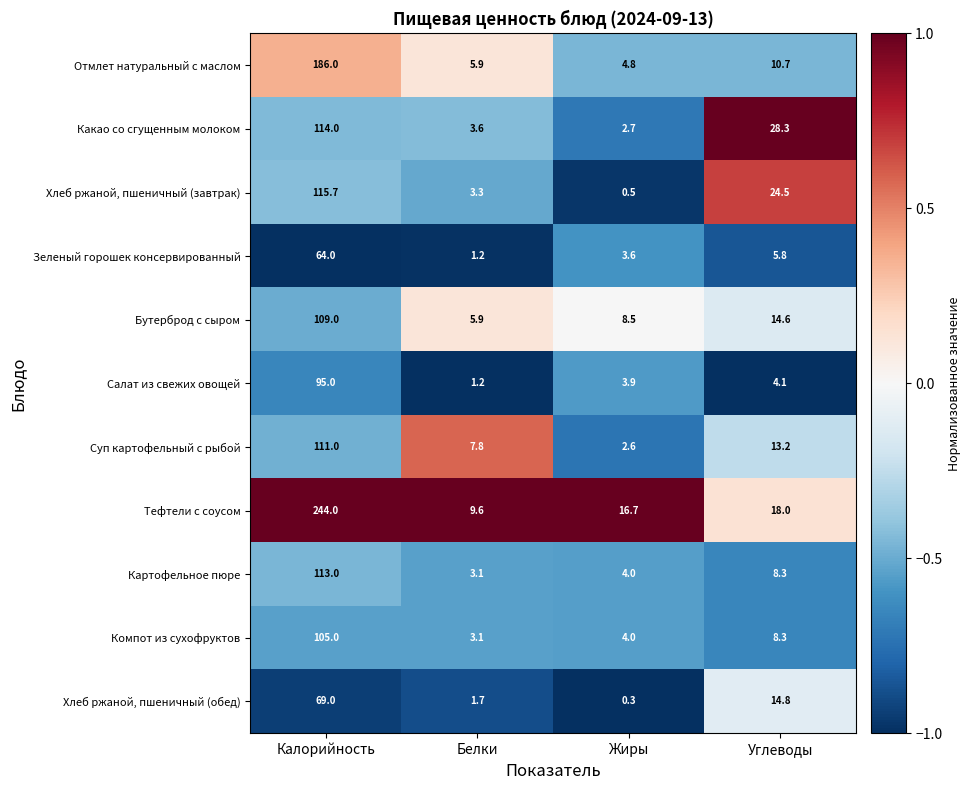

What is the sum of the Суп картофельный с рыбой values at Белки and Калорийность?

118.8